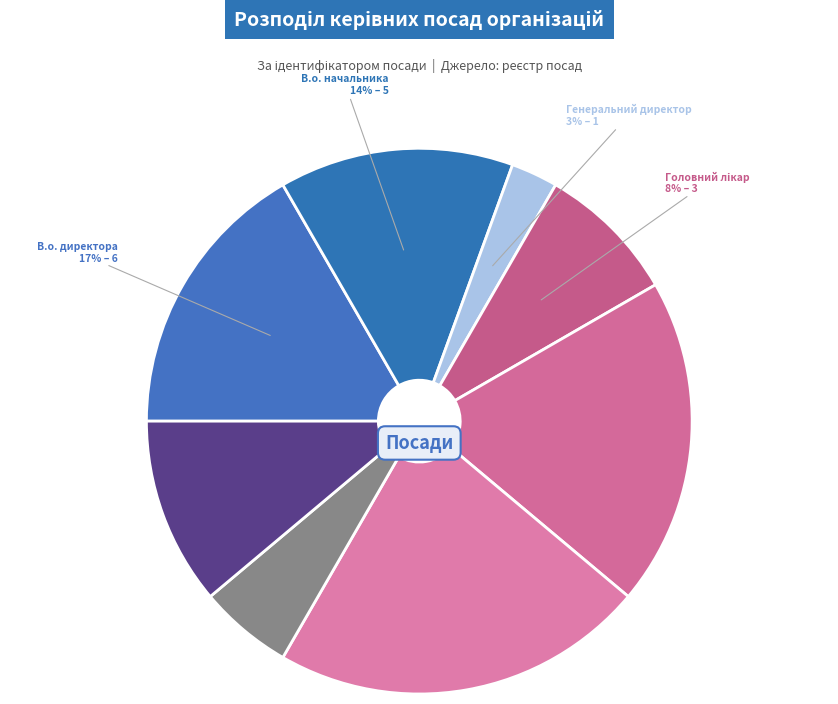

How many slices are in this pie chart?

8